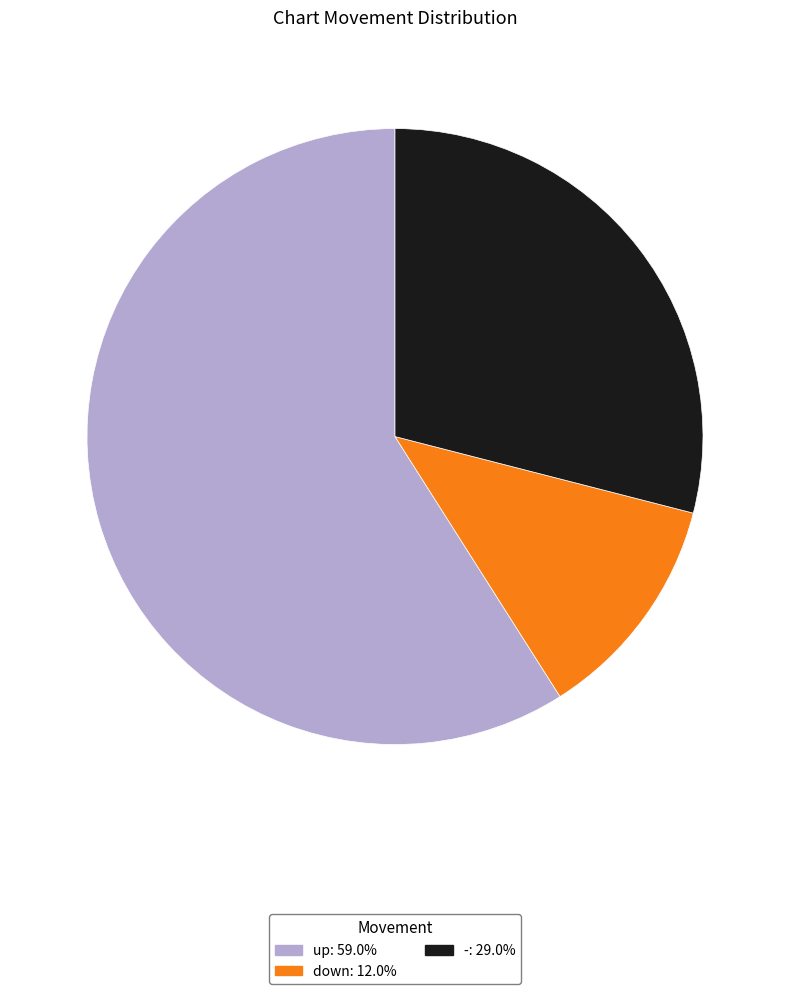

Count the number of slices in the pie.

3